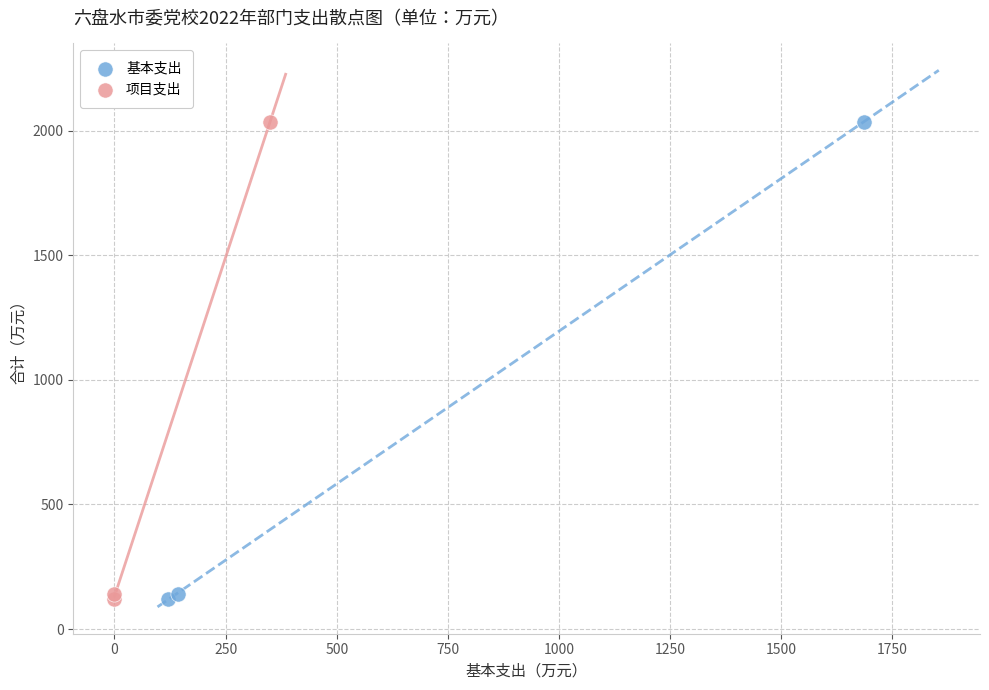

What are all the series names shown in the legend?

基本支出, 项目支出